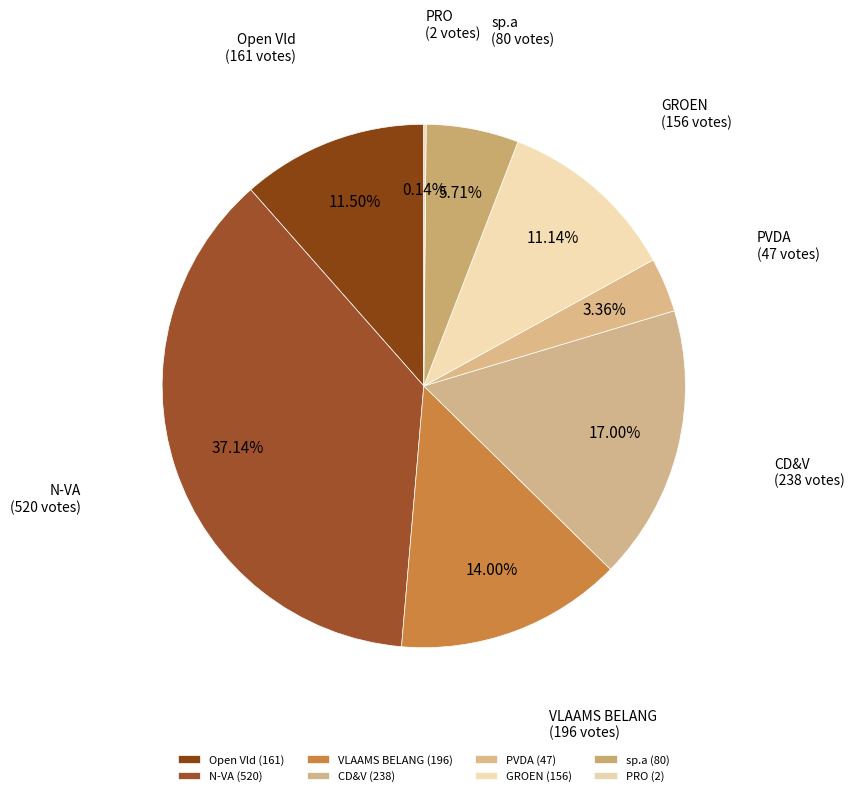

To the nearest percent, what is the combined percentage of CD&V and PRO?

17%